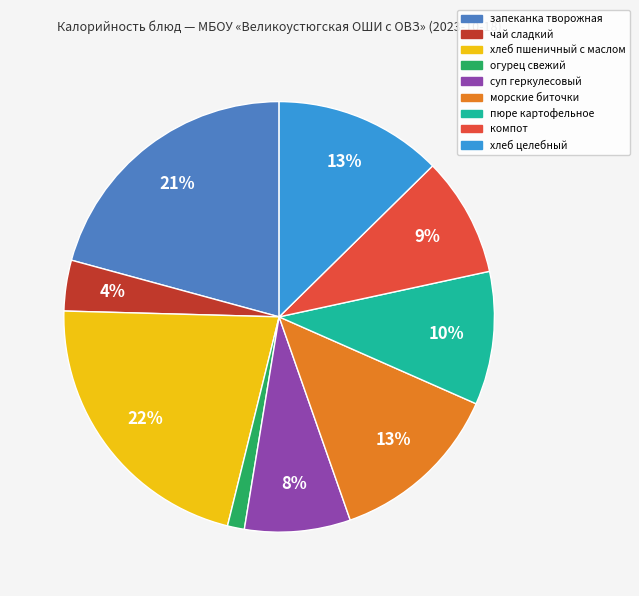

Is there any slice that represents more than half of the pie?

No